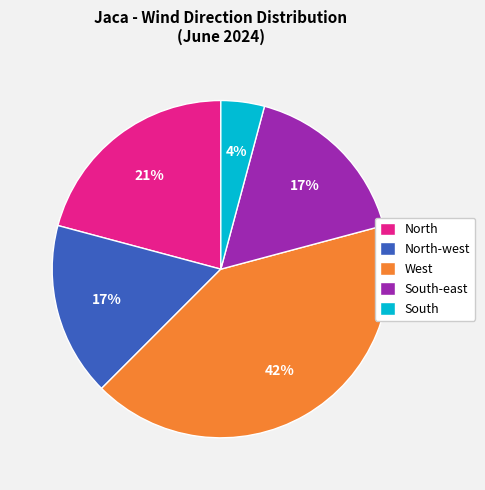

Does any single category account for the majority?

No